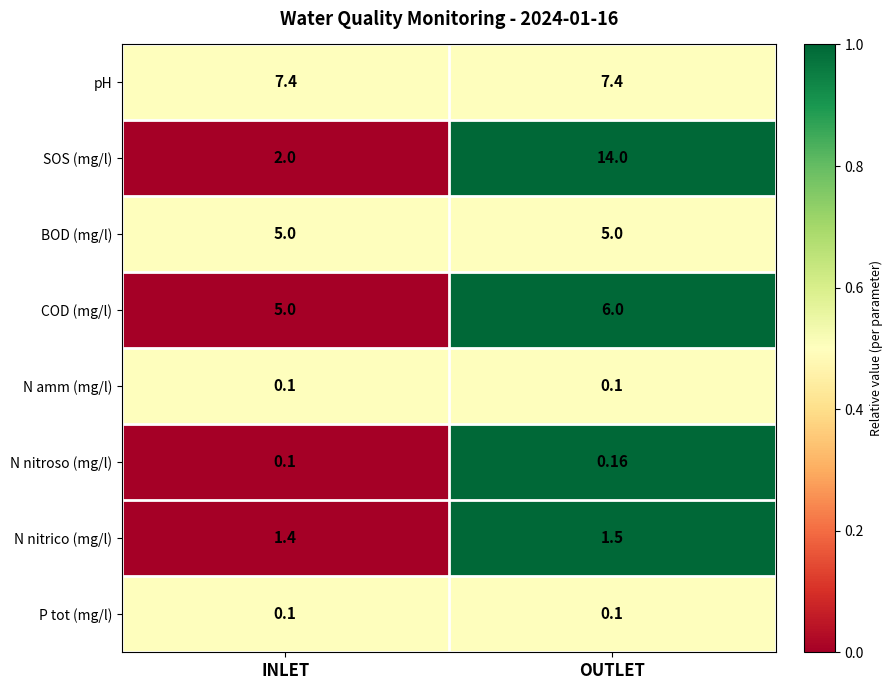

Which series changed the most between INLET and OUTLET?

SOS (mg/l)